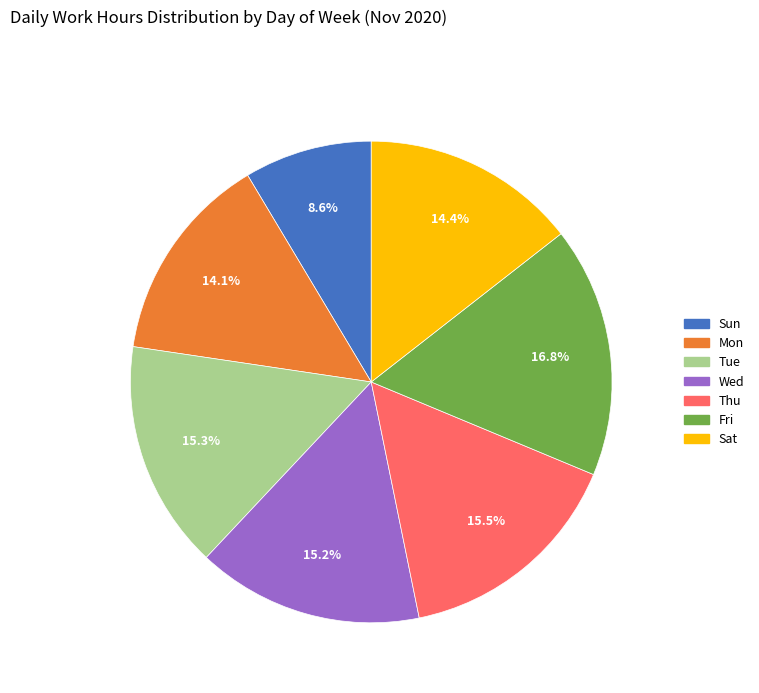

How many segments does this pie chart have?

7